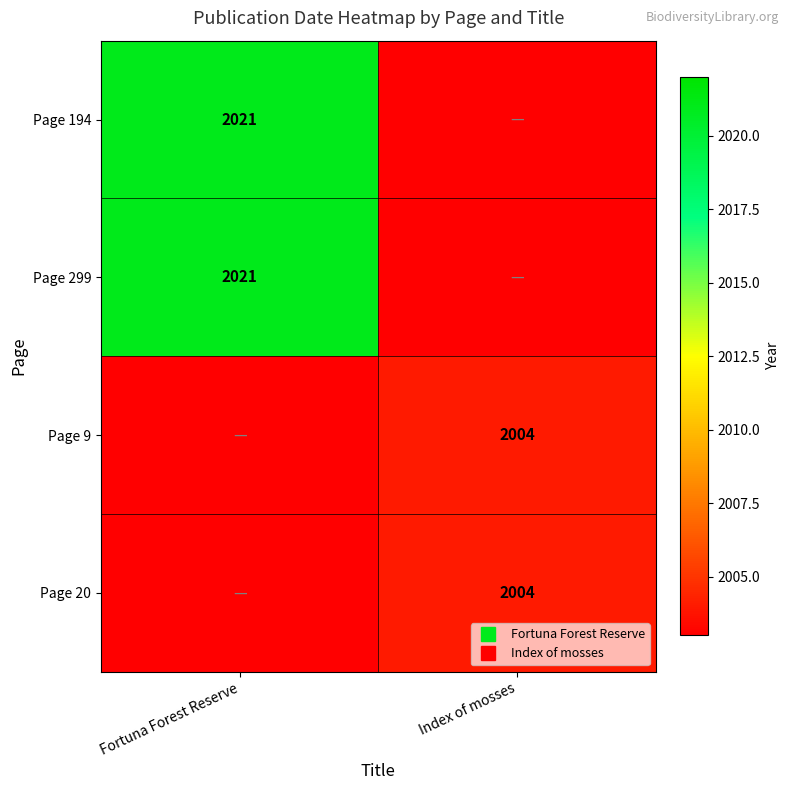

Which series has the largest total across all categories?

Page 194